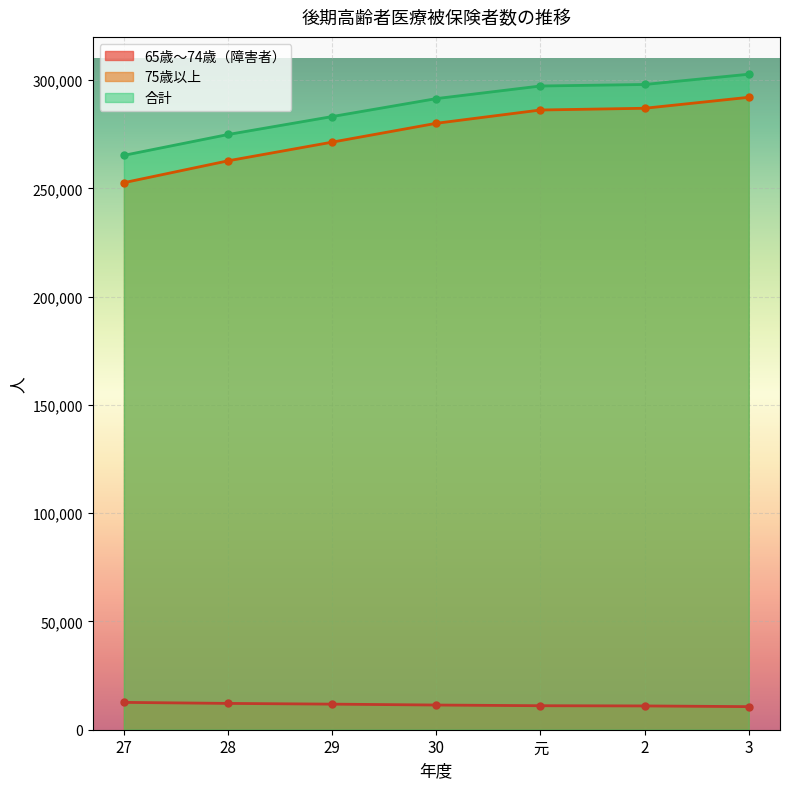

True or false: 65歳～74歳（障害者） and 75歳以上 cross at least once.

False